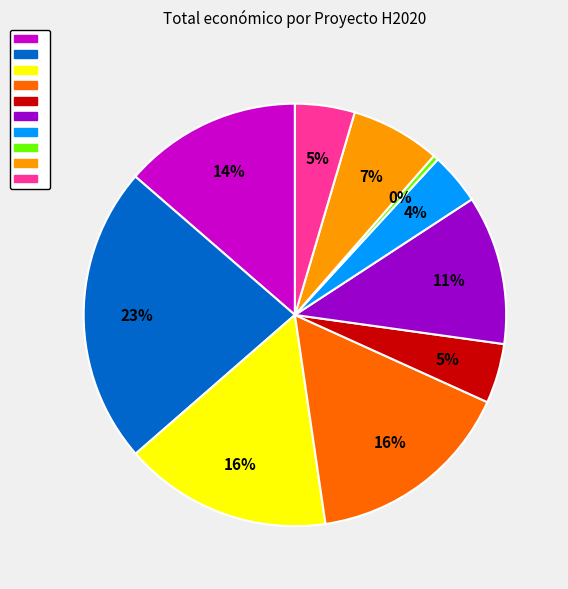

Does any single category account for the majority?

No